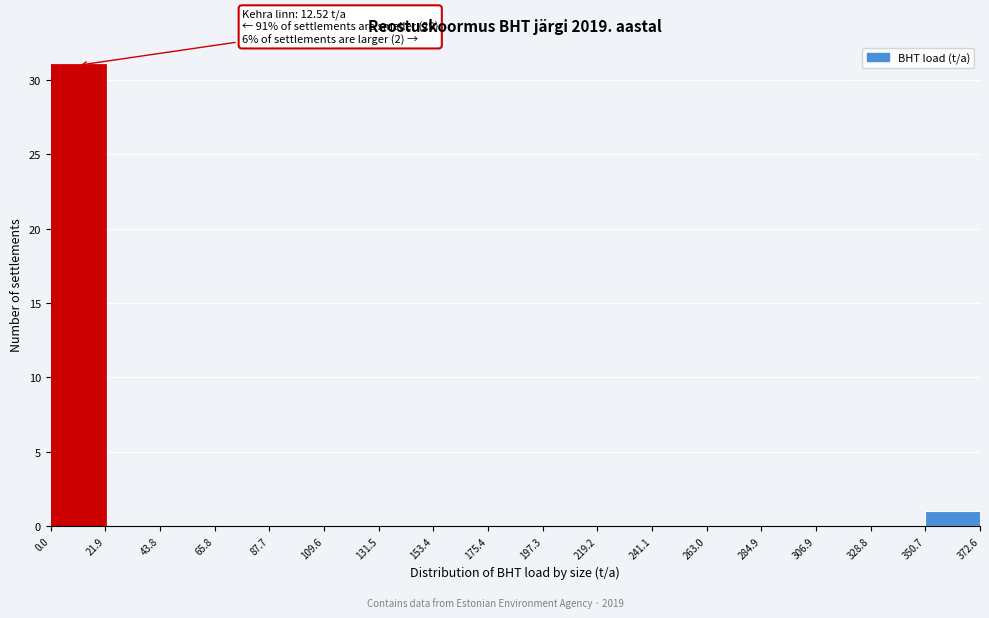

Over which range of the x-axis is the bar tallest?

0.0 to 21.9